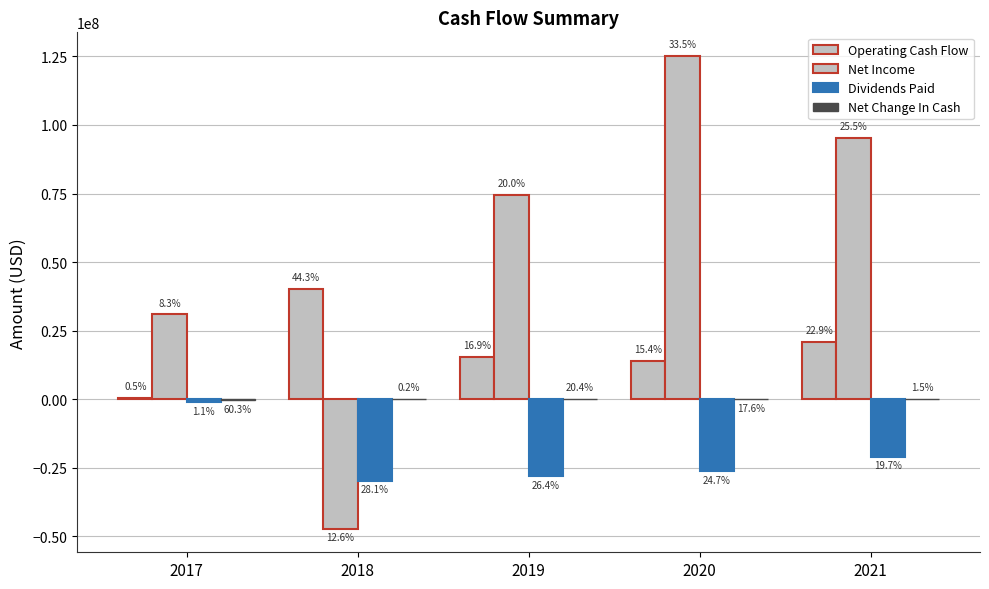

How many groups of bars are there?

5